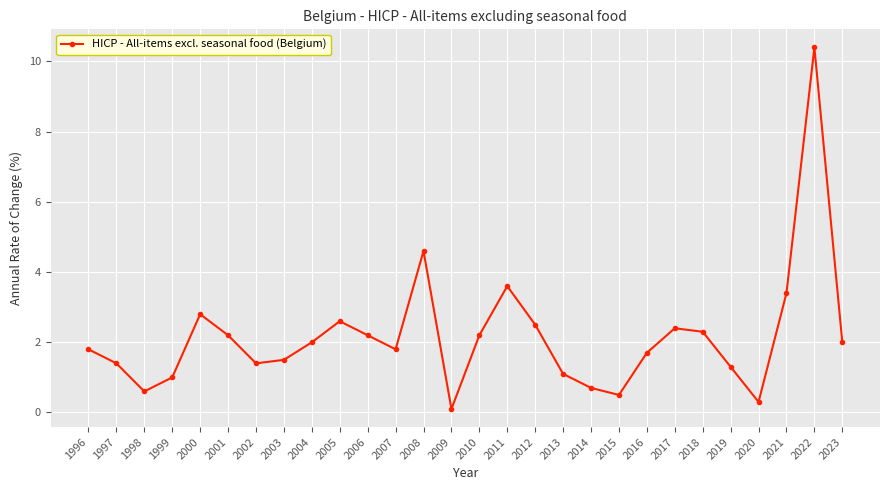

What is the sum of all values?

60.4